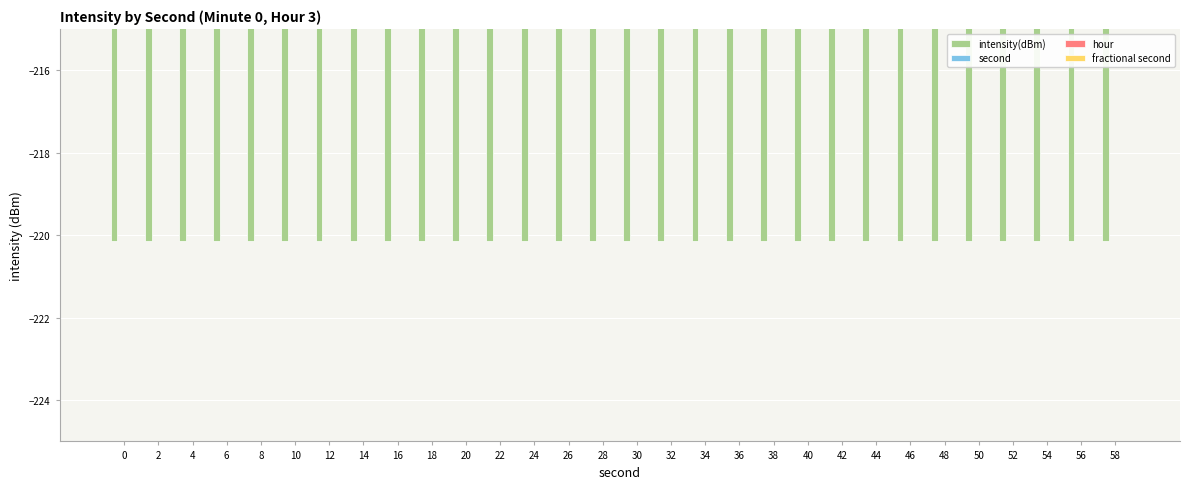

Does the chart contain any negative values?

Yes